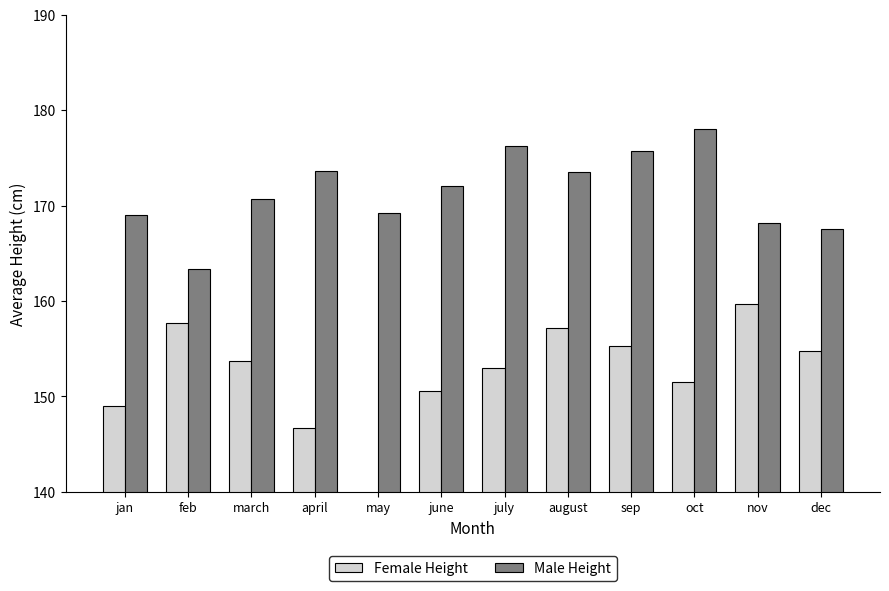

Which series has the largest range (max minus min)?

Male Height